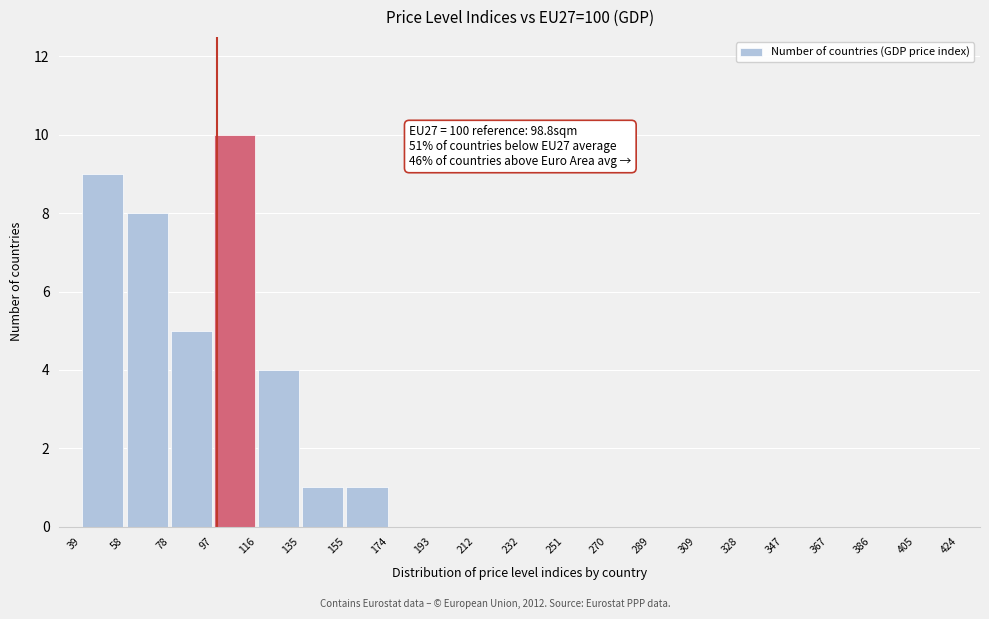

Which range on the x-axis has the tallest bar?

97 to 116